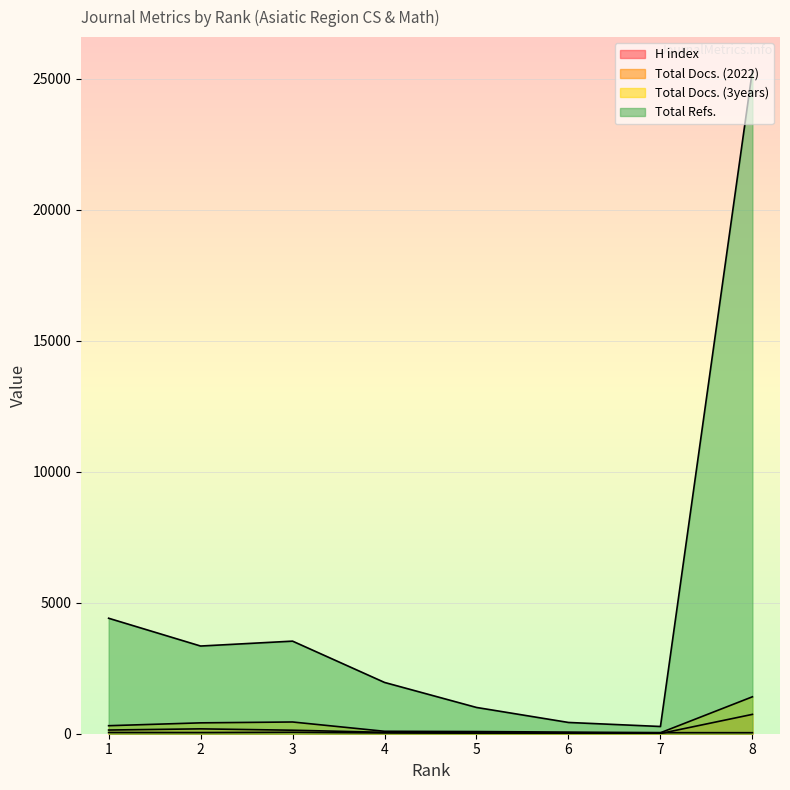

What is the average value of the Total Refs. series?

5036